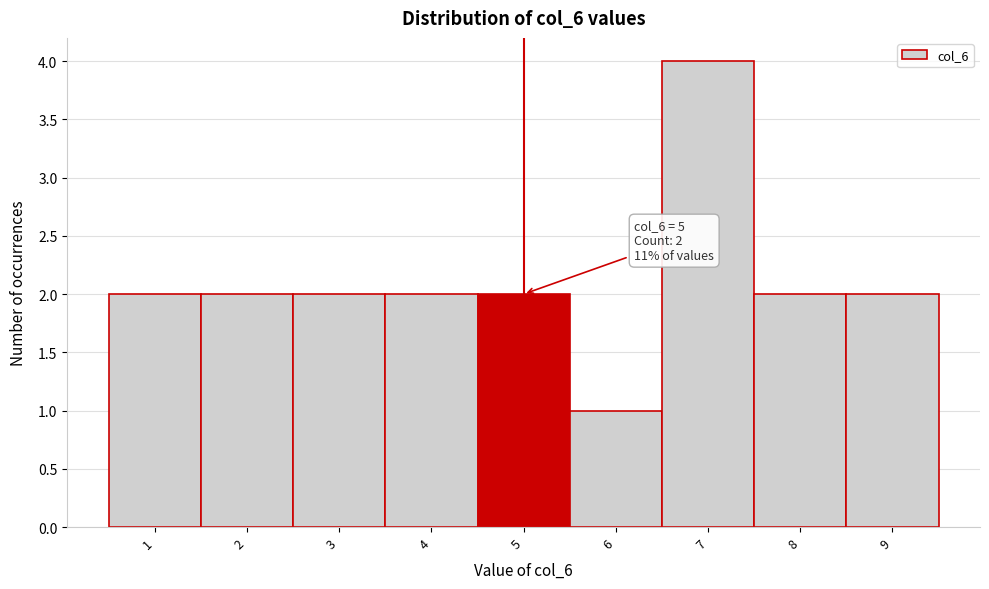

Which range on the x-axis has the tallest bar?

6.5 to 7.5